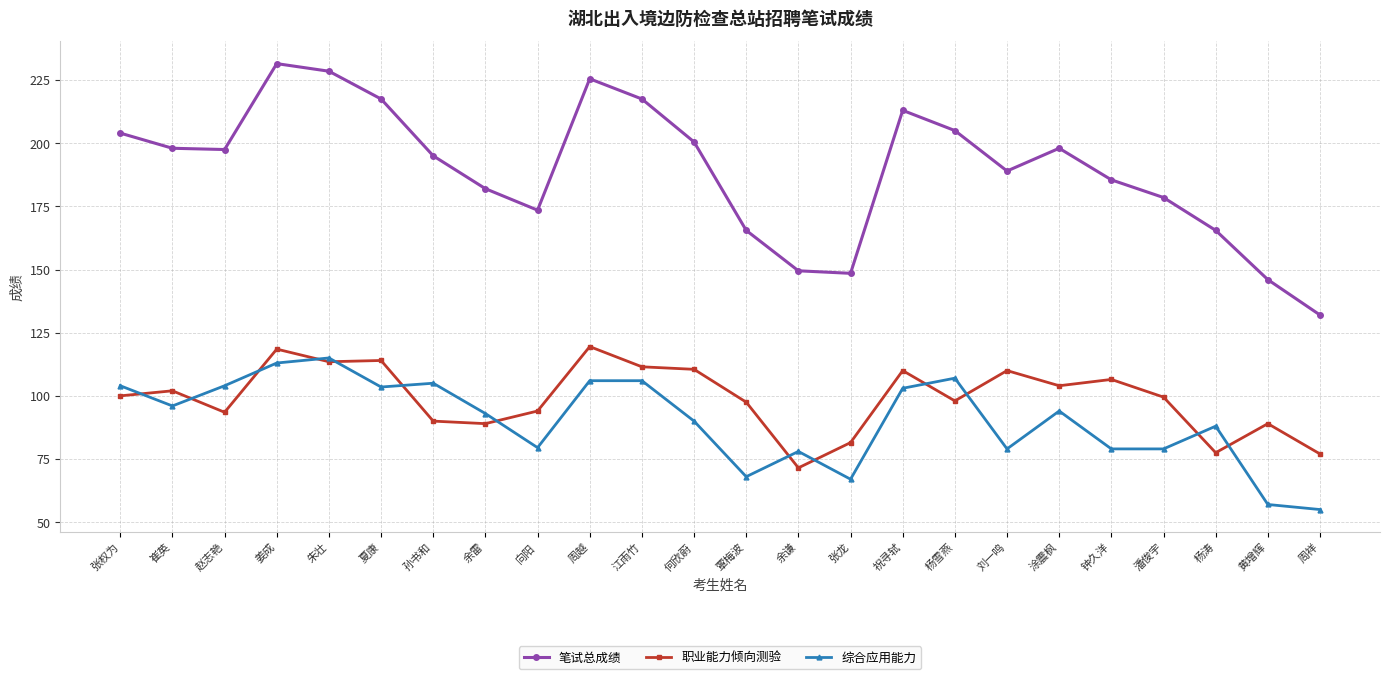

How many interior local peaks does the 笔试总成绩 series have?

4